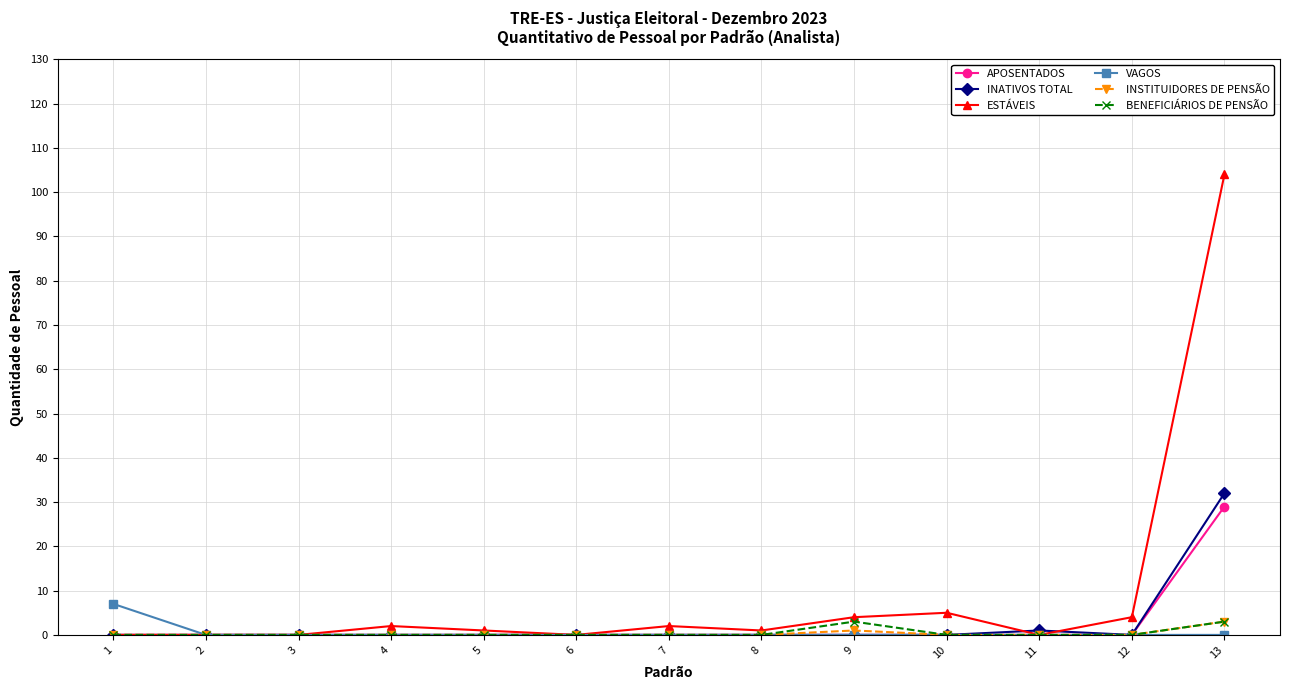

True or false: INSTITUIDORES DE PENSÃO has a value of 0 at 10.

True